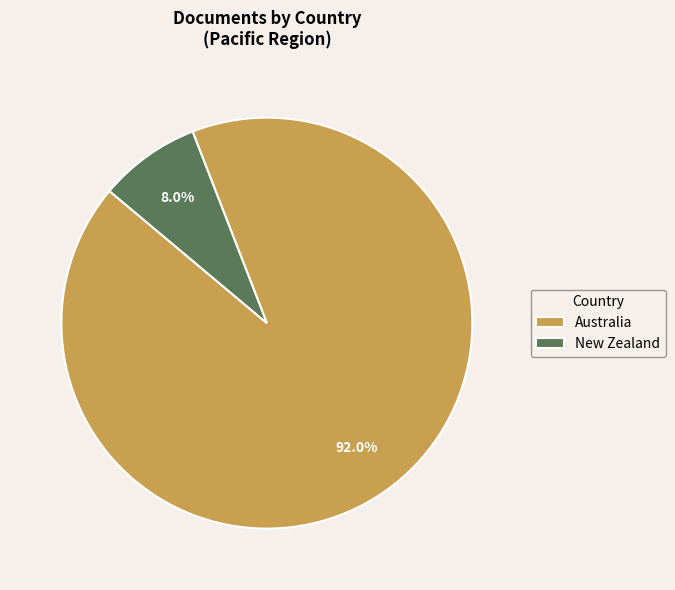

Which has a higher value, Australia or New Zealand?

Australia